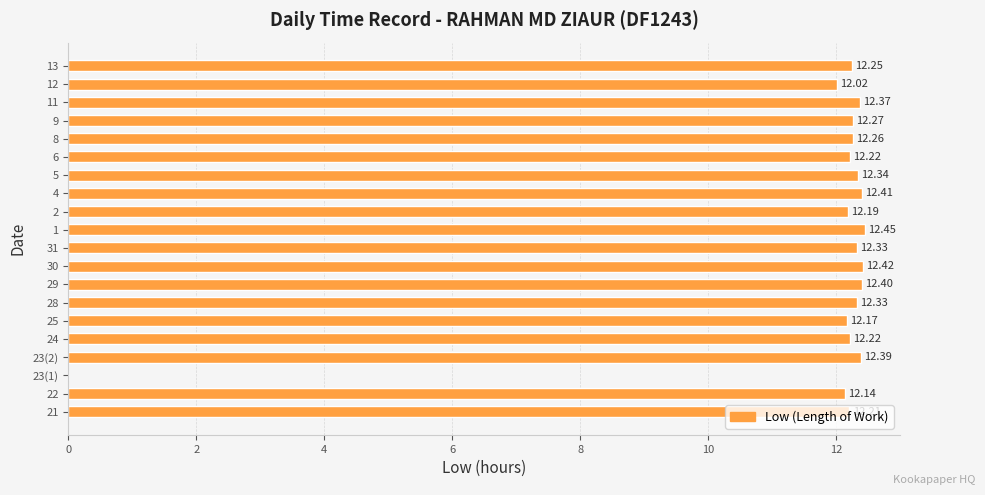

What is the sum of all values?

233.4